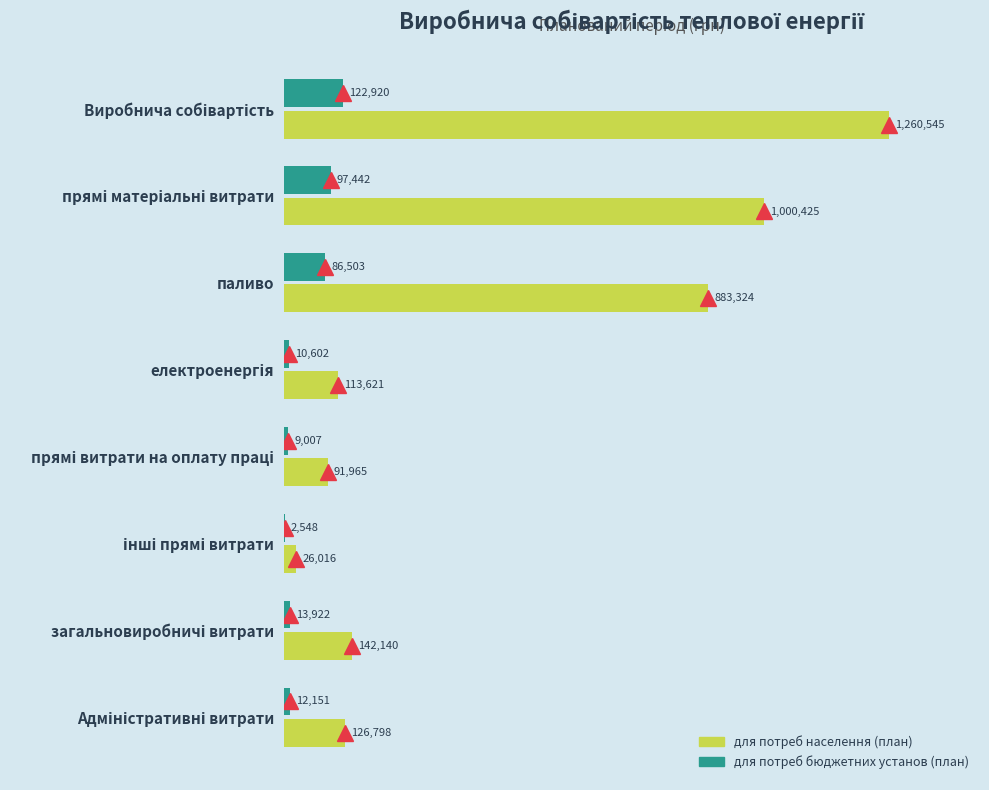

Where is для потреб населення (план) nearest to the value 643280?

паливо